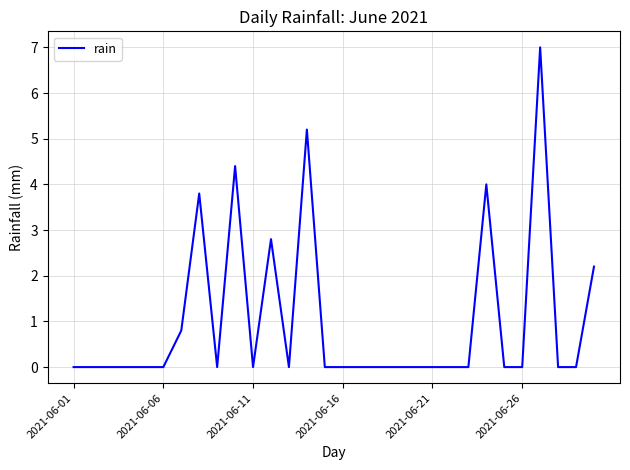

What is the difference between the maximum and minimum values?

7.0